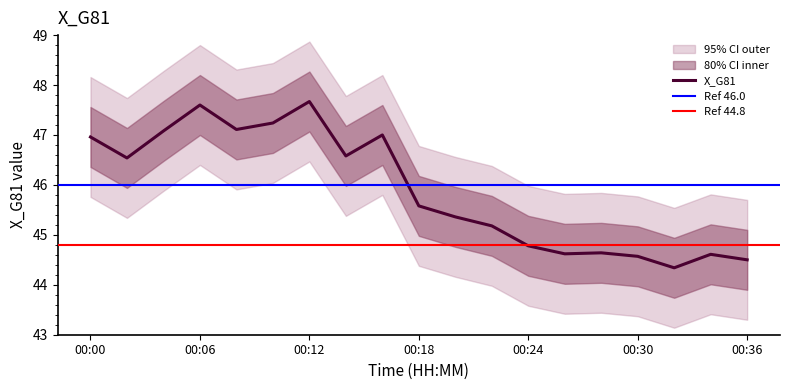

What is the total value across all series at 00:20?

226.8